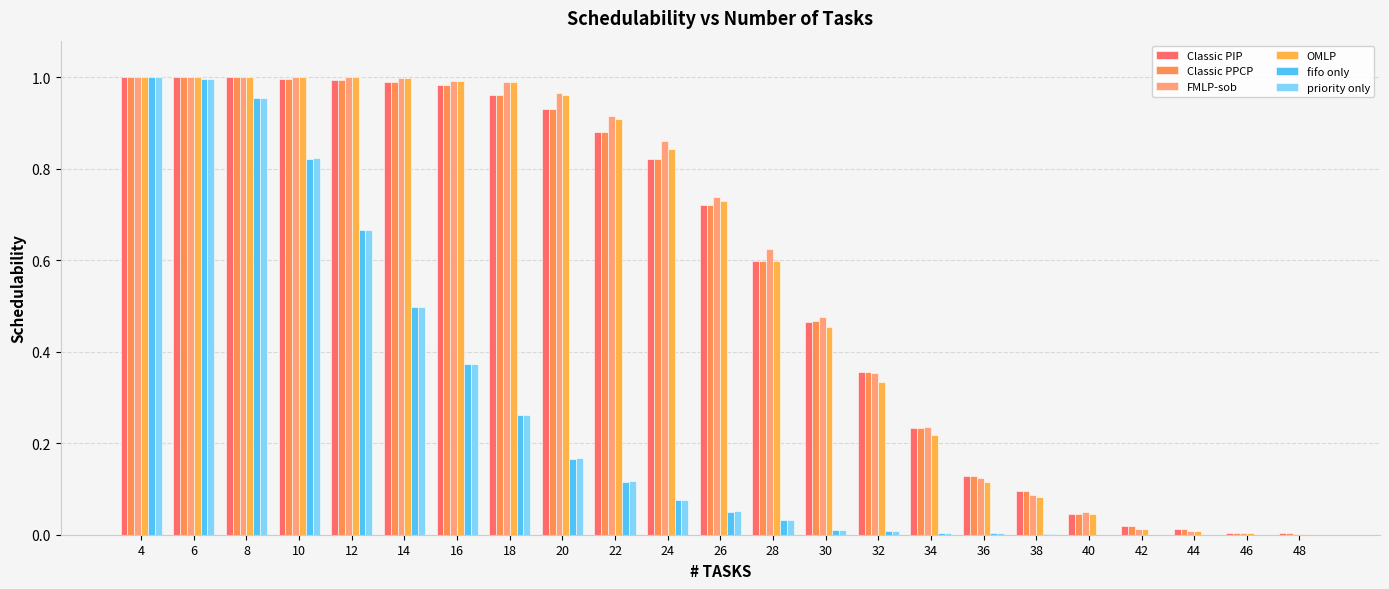

At which label is FMLP-sob closest to 0?

48